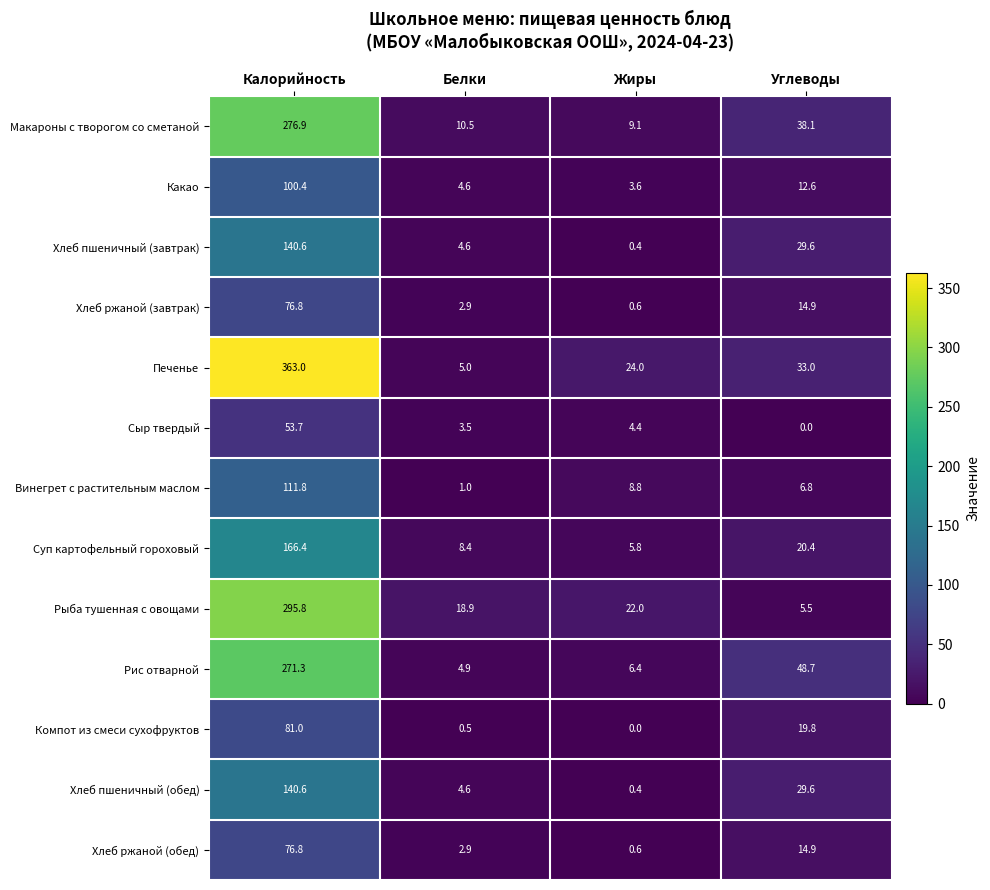

What is the spread (max minus min) of values at Белки?

18.4